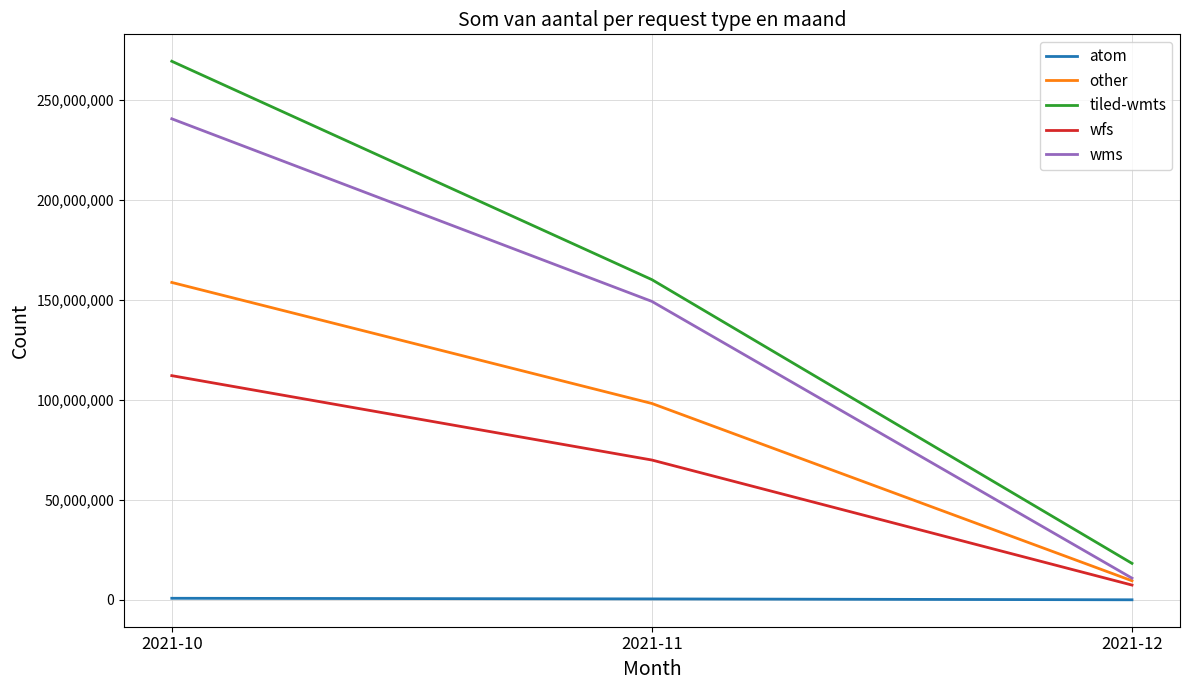

What is the difference between the maximum and minimum values in the wfs series?

104702578